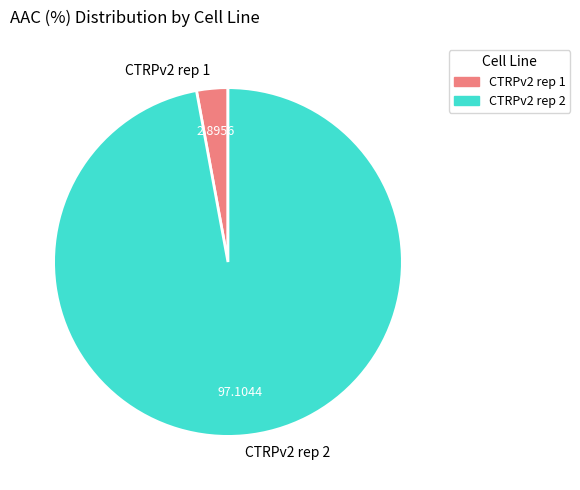

Which slice is the smallest?

CTRPv2 rep 1